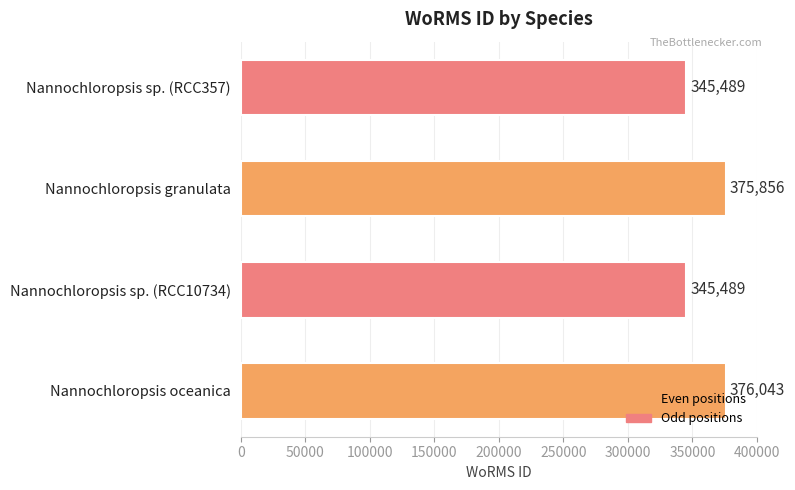

What is the difference between the maximum and second lowest values?

30554